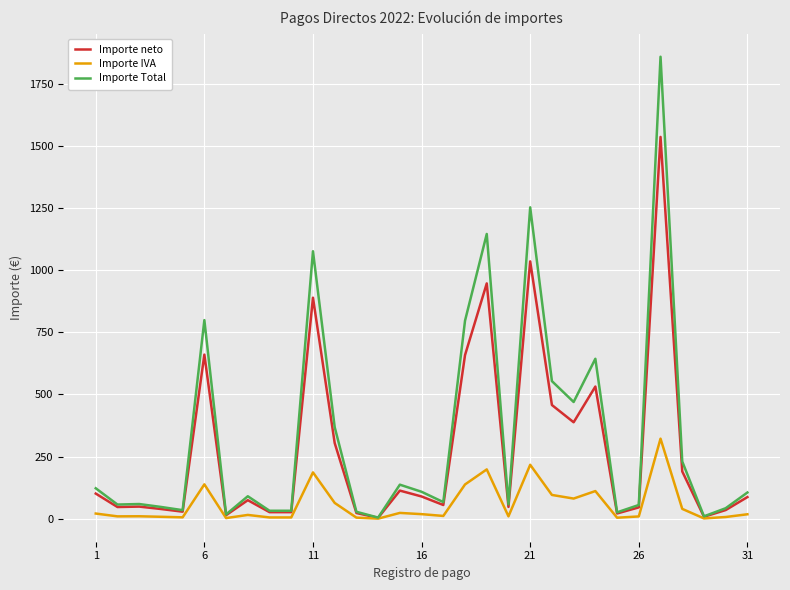

What is the highest value of the Importe Total series?

1857.9